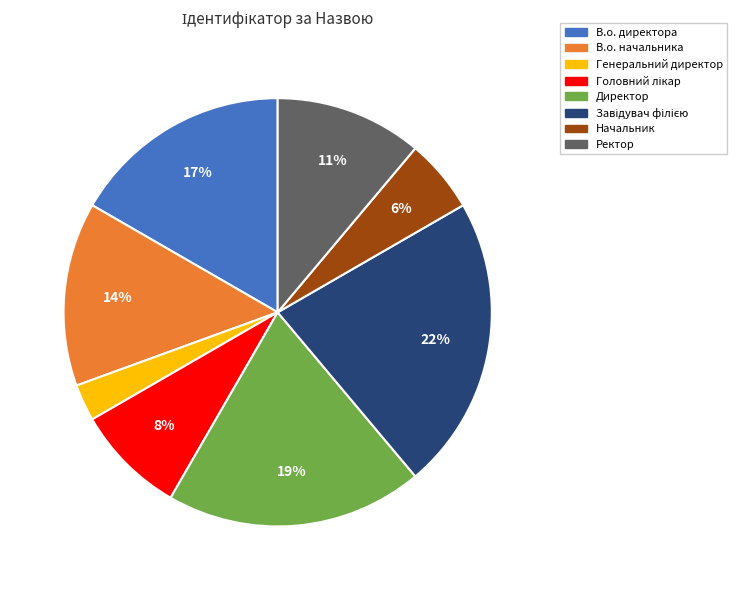

Approximately how many times larger is the value at Начальник compared to Генеральний директор?

2.0